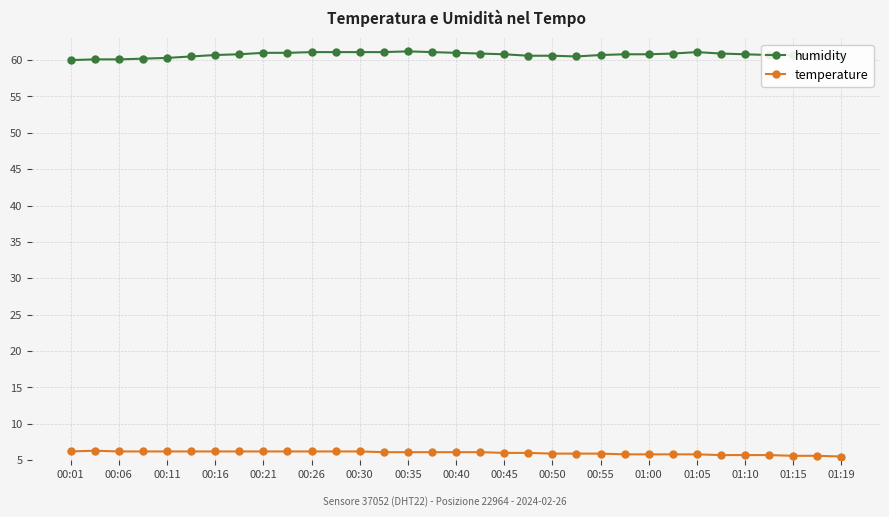

How many categories are shown in the chart?

33